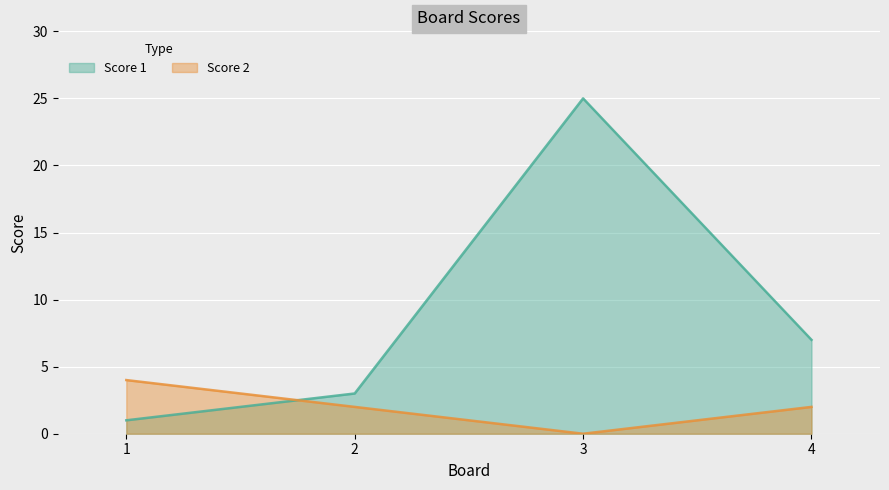

List the series in order of their peak value, highest first.

Score 1, Score 2